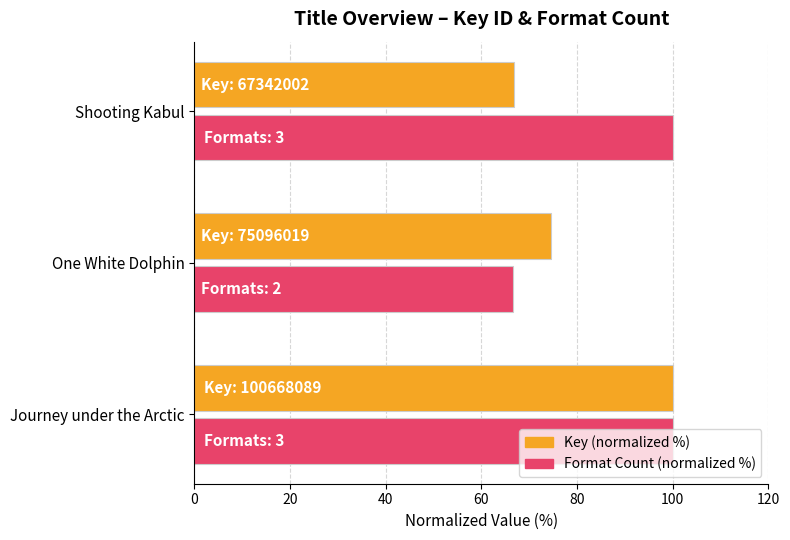

What is the sum of all Key (normalized %) values?

241.5